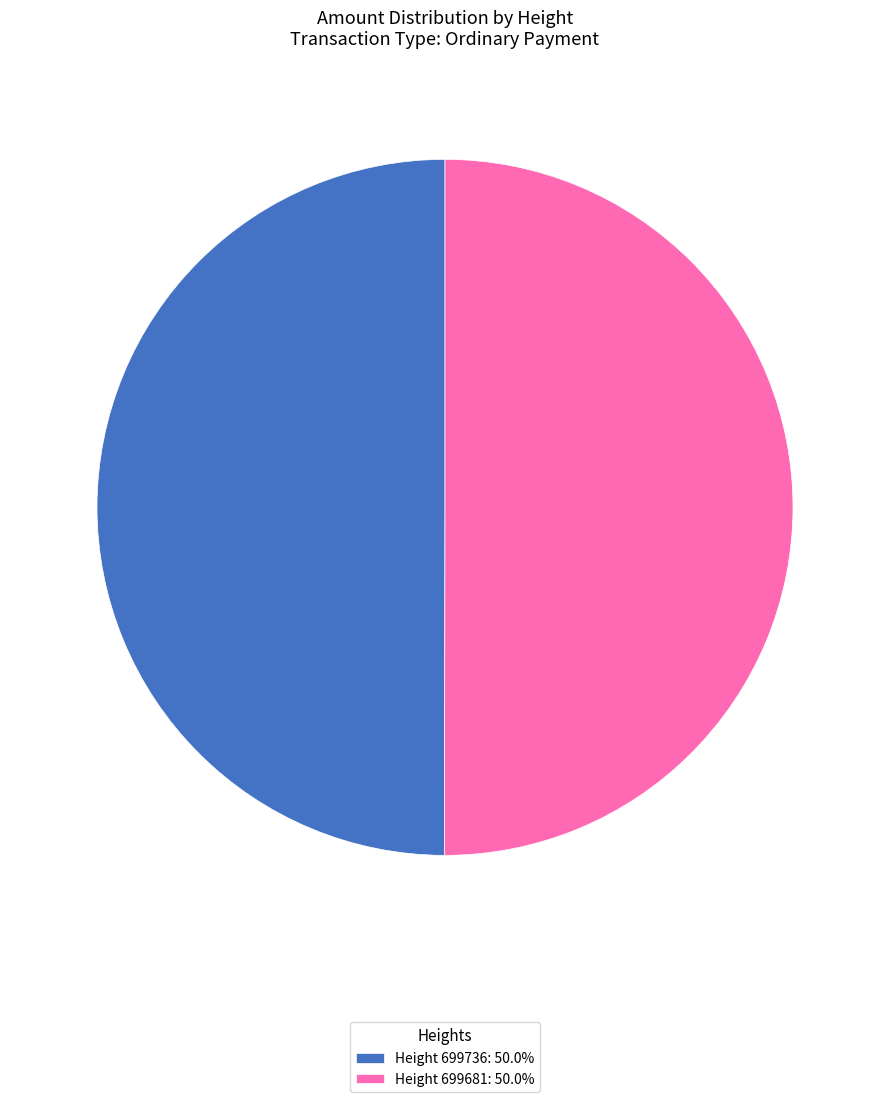

Is the sum of Height 699736: 50.0% and Height 699681: 50.0% greater than half?

Yes